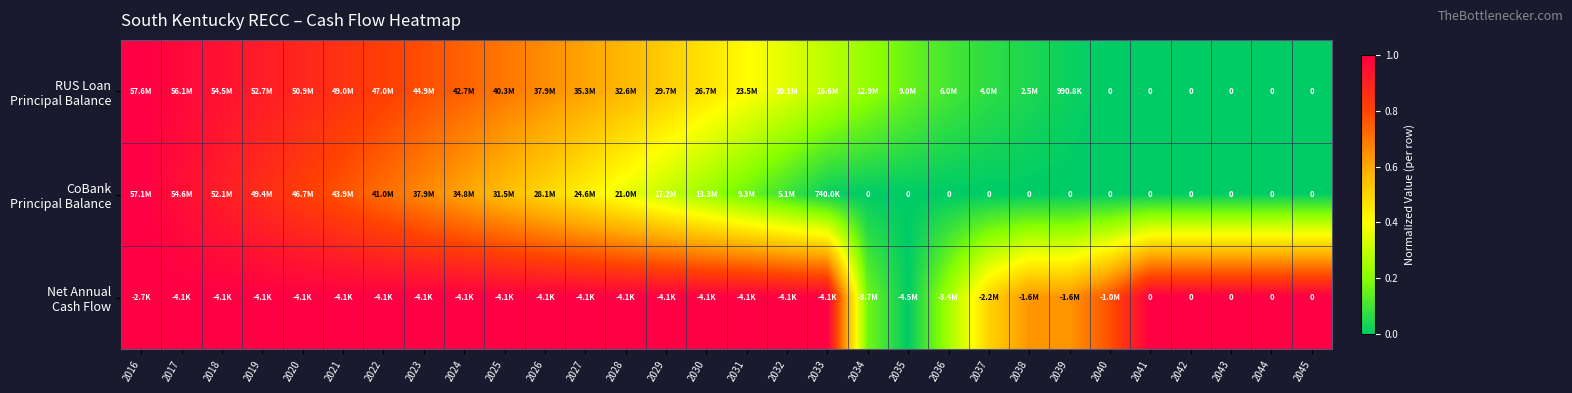

List the series in order of their peak value, highest first.

RUS Loan Principal Balance, CoBank Principal Balance, Net Annual Cash Flow